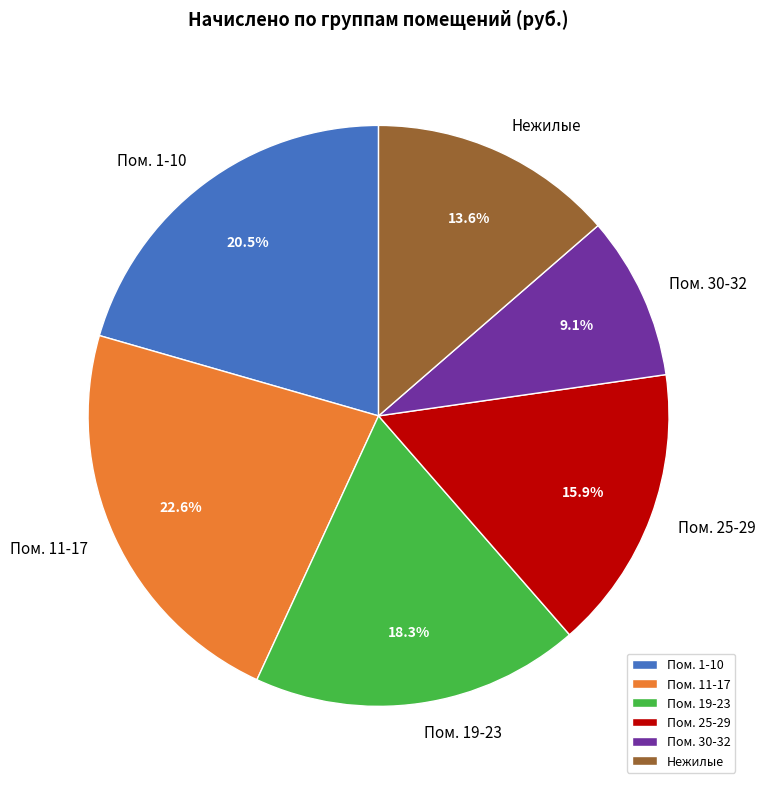

Which category has the smallest portion of the pie?

Пом. 30-32